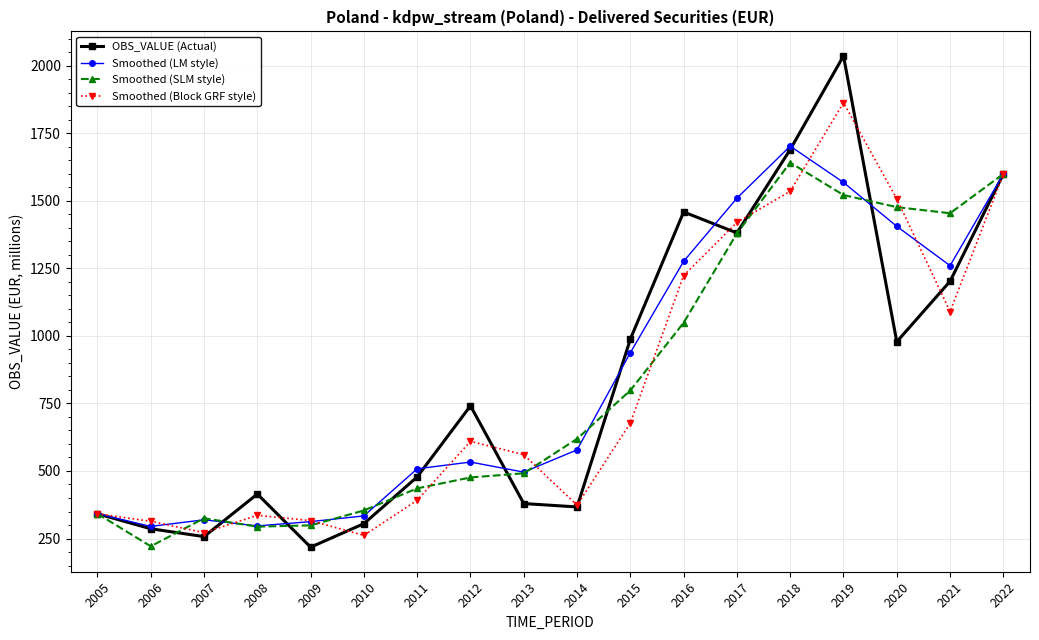

What is the spread (max minus min) of values at 2012?

265.5